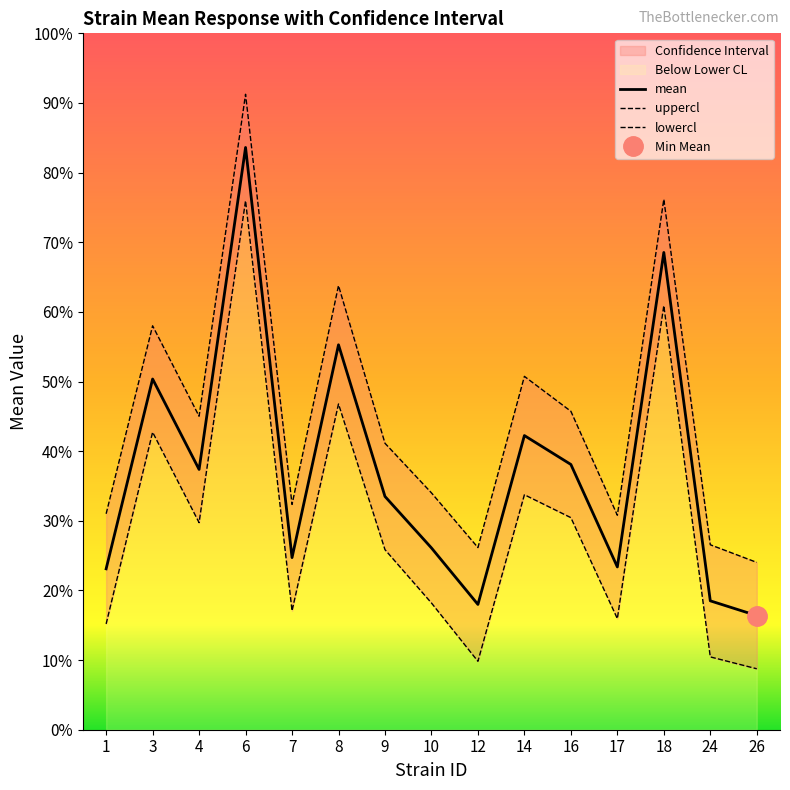

Rank the categories by uppercl value from highest to lowest.

6, 18, 8, 3, 14, 16, 4, 9, 10, 7, 1, 17, 24, 12, 26